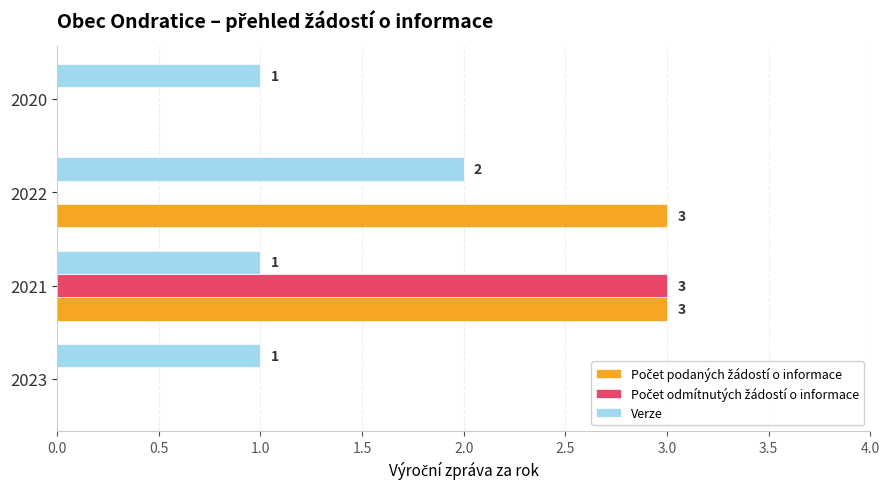

At which category is the sum across all series the highest?

2021